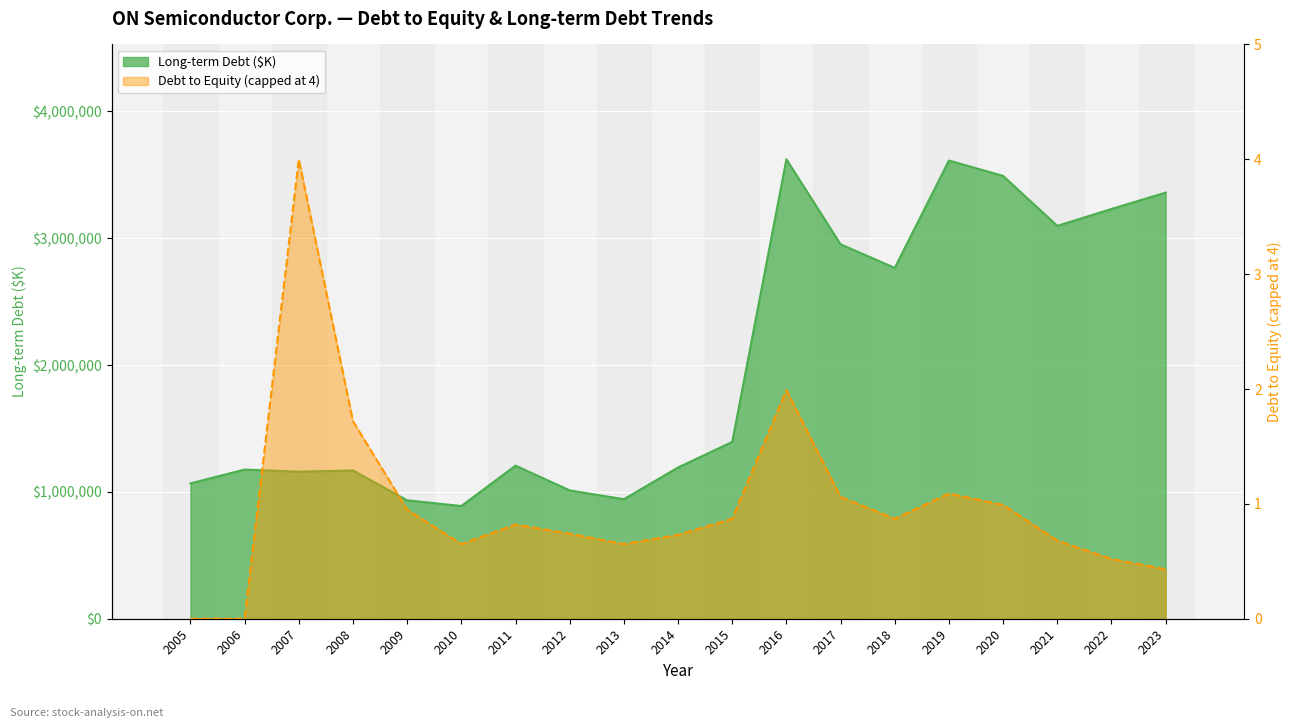

How many points are higher than both their immediate neighbors (excluding endpoints)?

5